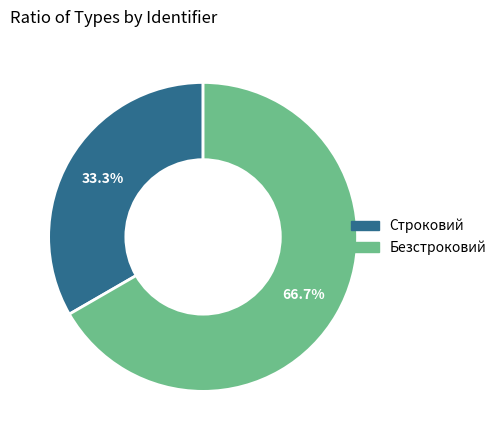

Which category has the biggest portion of the pie?

Безстроковий